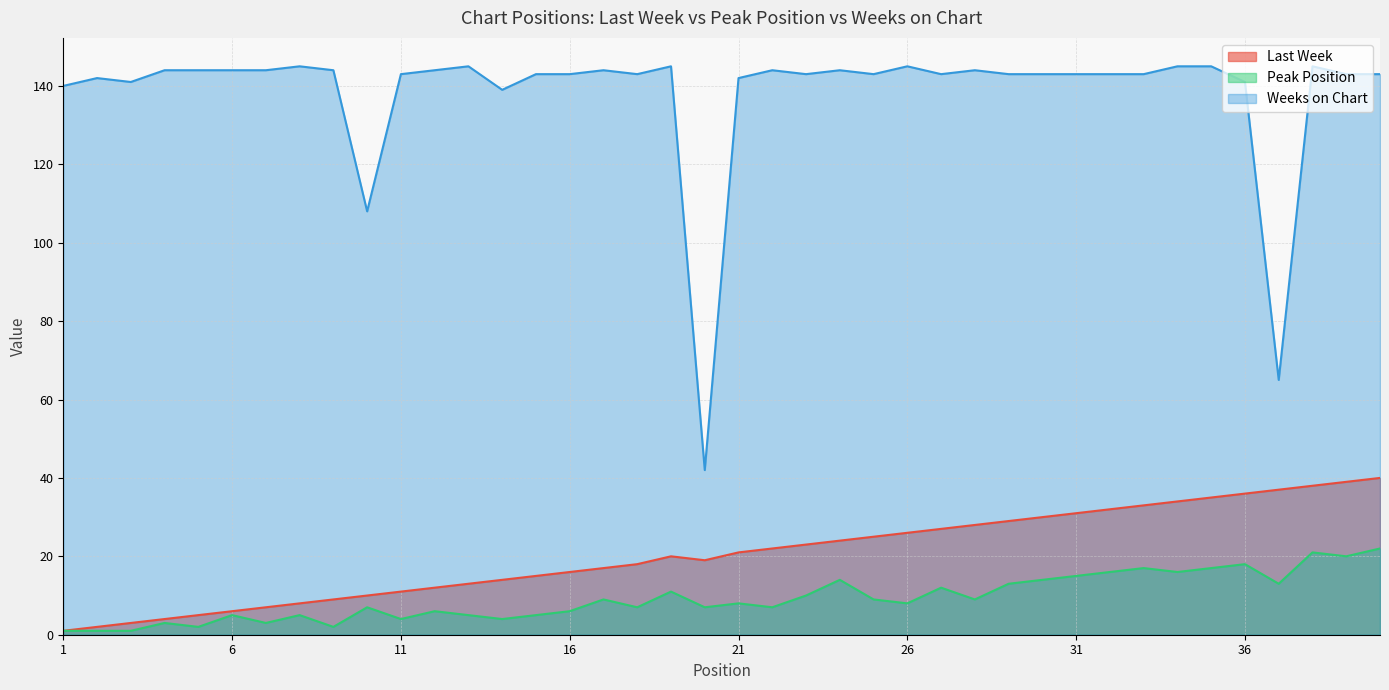

The value of Peak Position at 16 is 8. True or false?

False